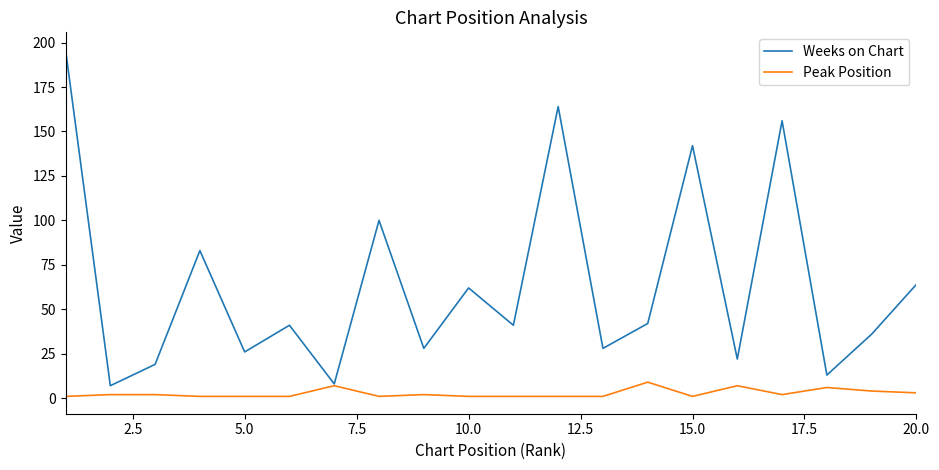

Rank the series by their maximum value, from highest to lowest.

Weeks on Chart, Peak Position